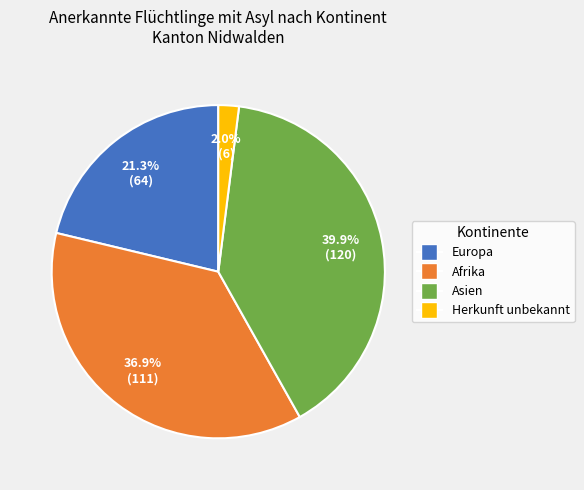

Does Herkunft unbekannt account for over 50% of the chart?

No